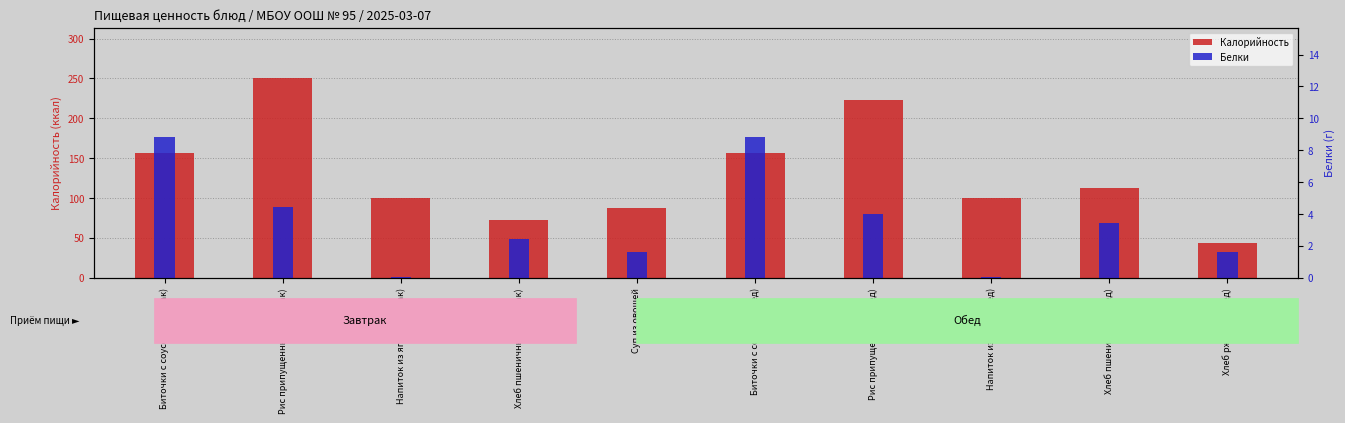

Reading left to right, extract all data points from this chart.

Калорийность: 157.0	251.0	100.0	72.0	88.0	157.0	223.0	100.0	112.0	44.0
Белки: 8.8	4.5	0.1	2.4	1.6	8.8	4.0	0.1	3.4	1.6